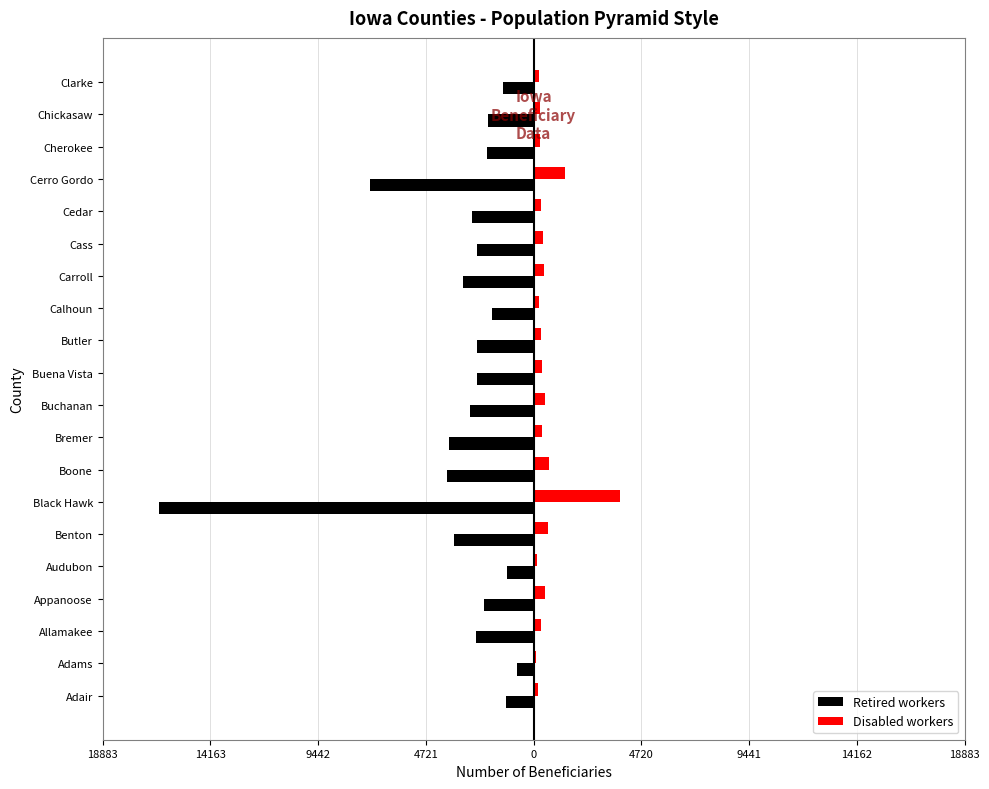

What are all the series names shown in the legend?

Retired workers, Disabled workers